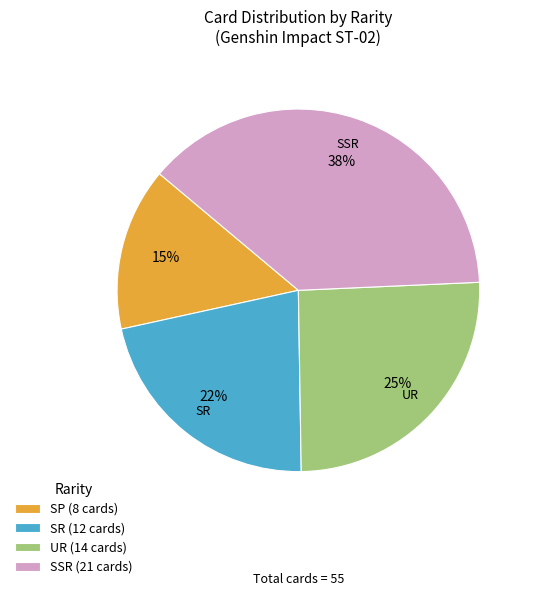

Which category has the biggest portion of the pie?

SSR